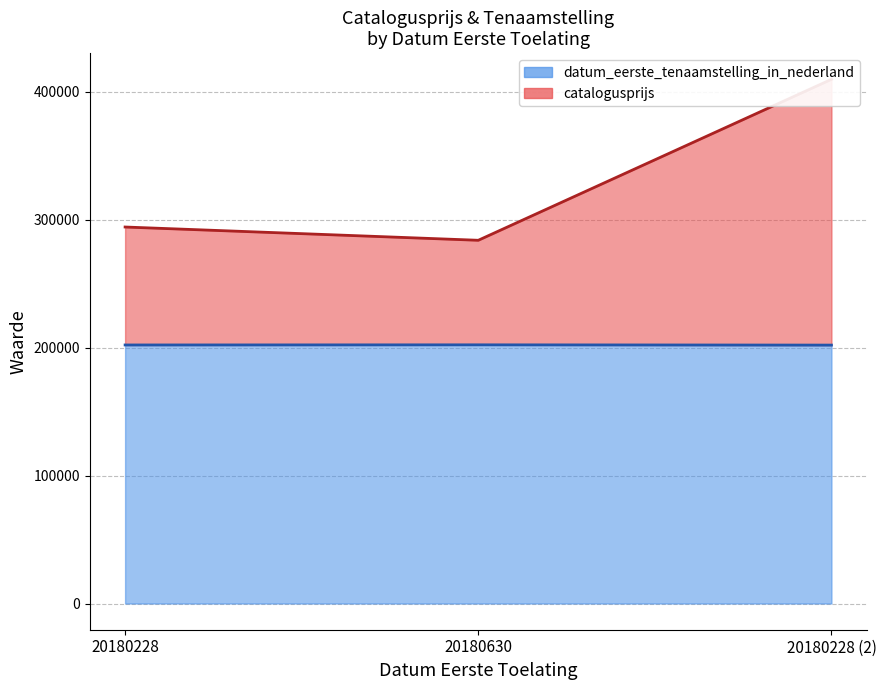

Between 20180228 and 20180630, which is larger?

20180228